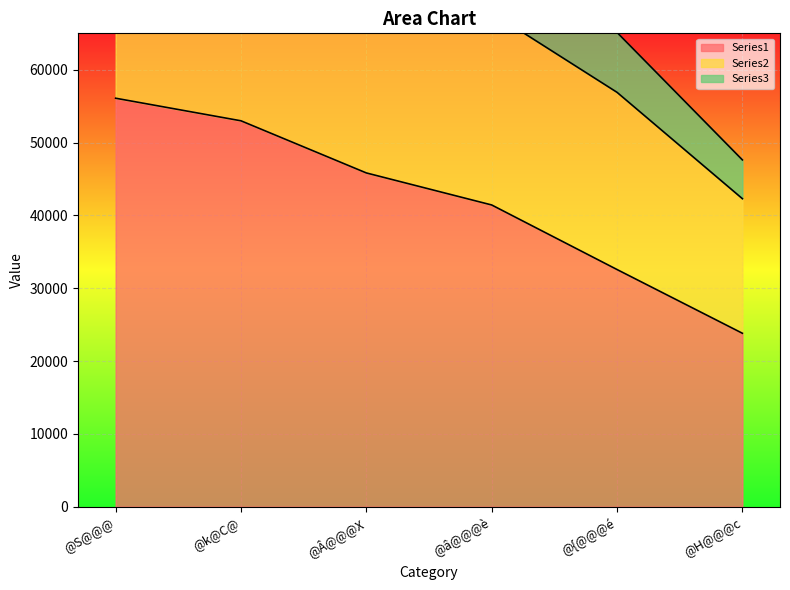

True or false: Series1 has a value of 41952 at @H@@@c.

False